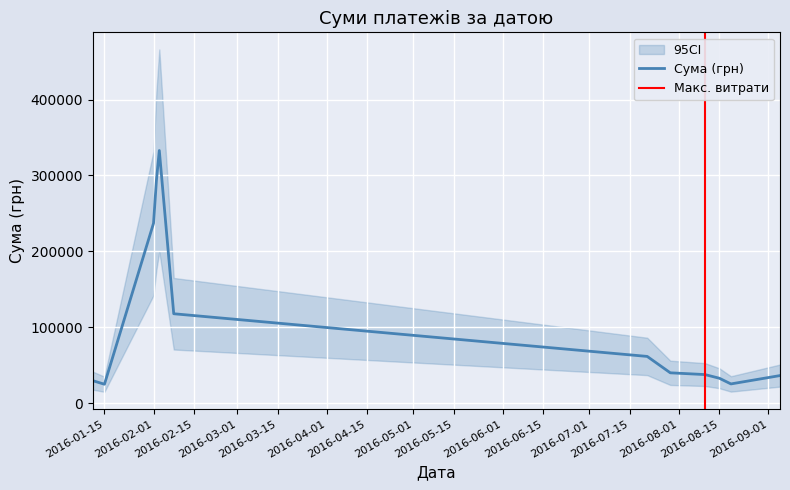

What is the sum of all values?

1269318.0